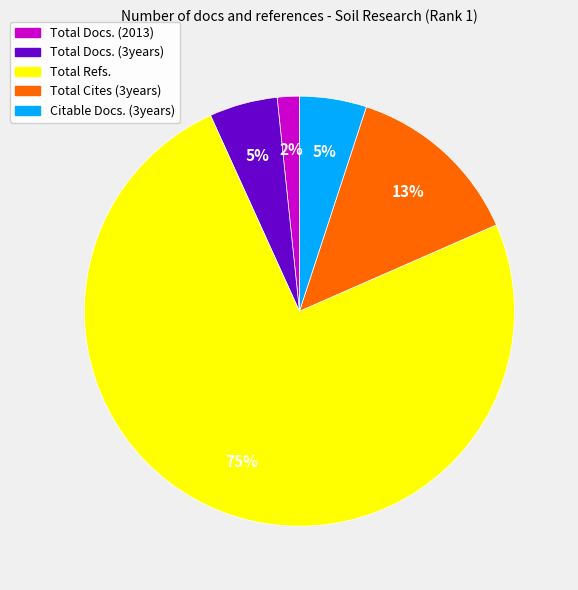

Which has a higher value, Total Cites (3years) or Total Refs.?

Total Refs.